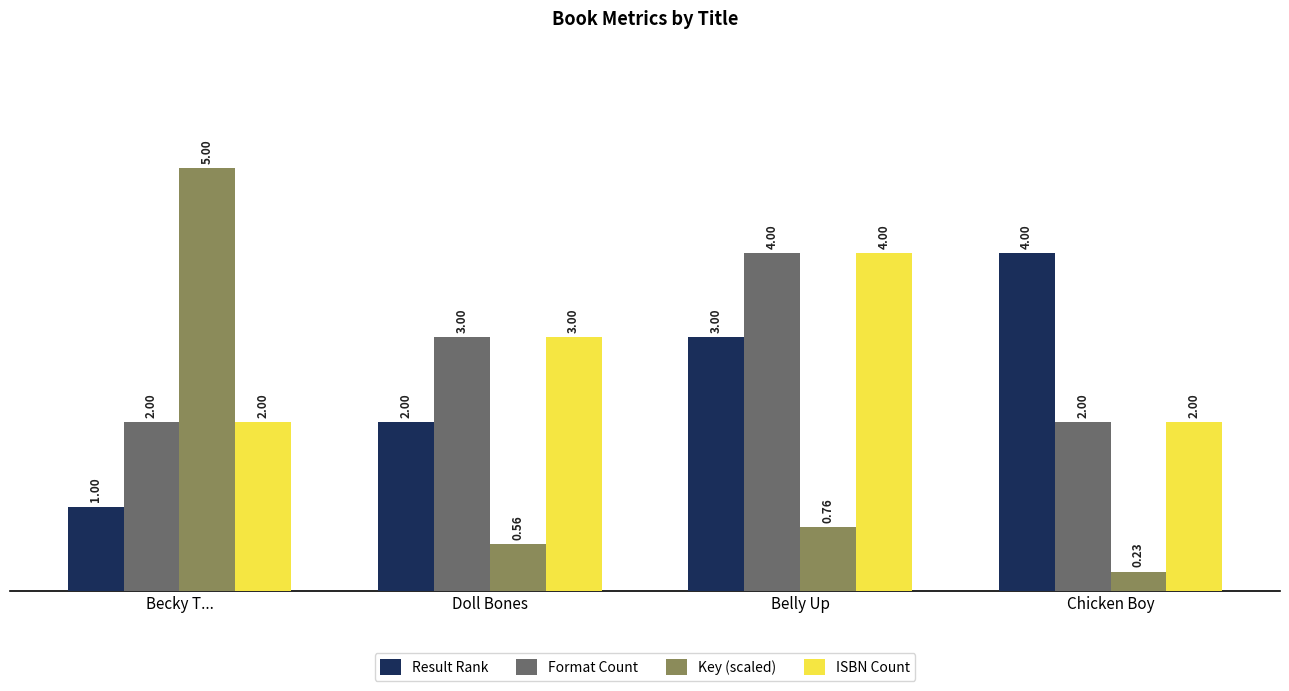

Where is ISBN Count nearest to the value 3?

Doll Bones